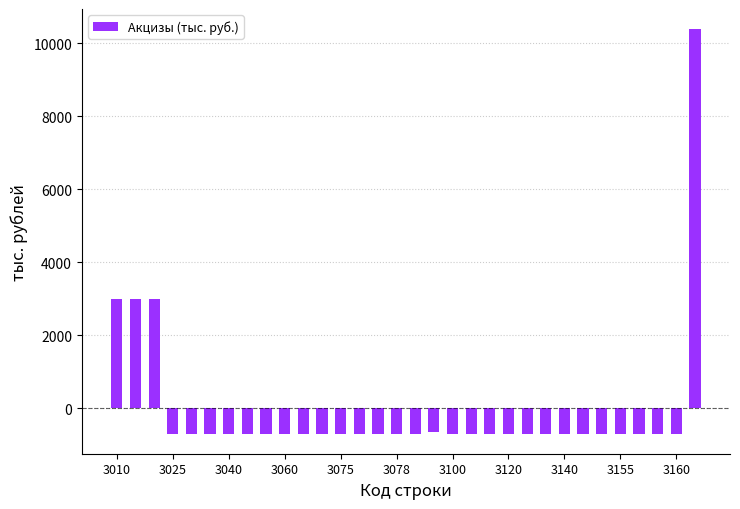

What is the smallest value displayed?

-692.2